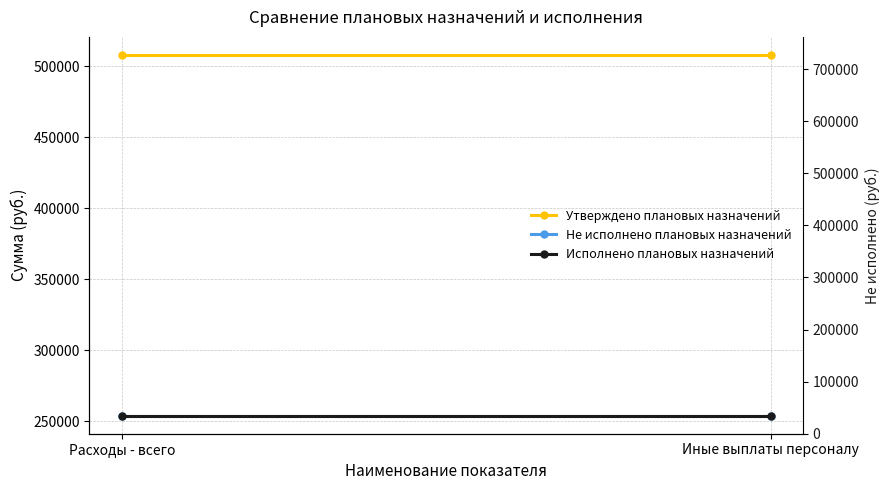

Reading right to left, list all the values displayed in this chart.

Утверждено плановых назначений: Иные выплаты персоналу=508042.0	Расходы - всего=508042.0
Не исполнено плановых назначений: Иные выплаты персоналу=253963.5	Расходы - всего=253963.5
Исполнено плановых назначений: Иные выплаты персоналу=254078.5	Расходы - всего=254078.5